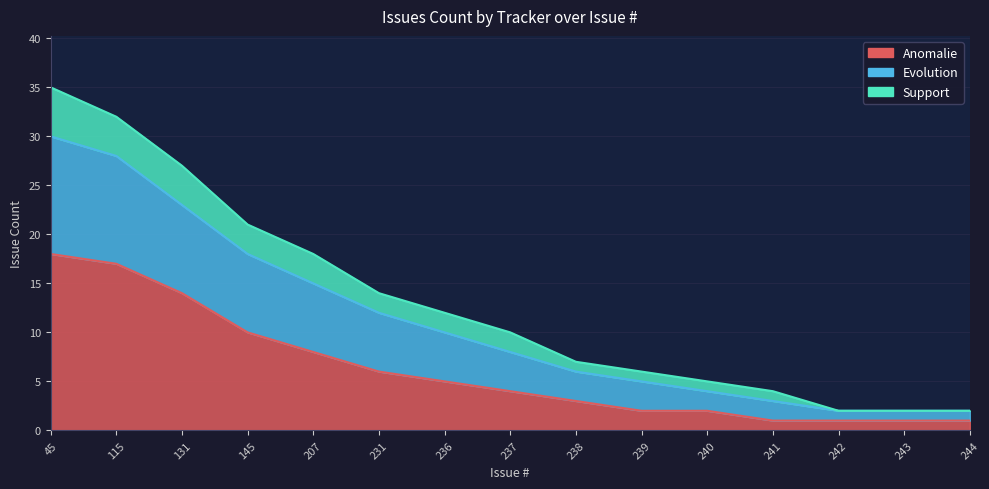

Where does the Anomalie series first go above 4?

45